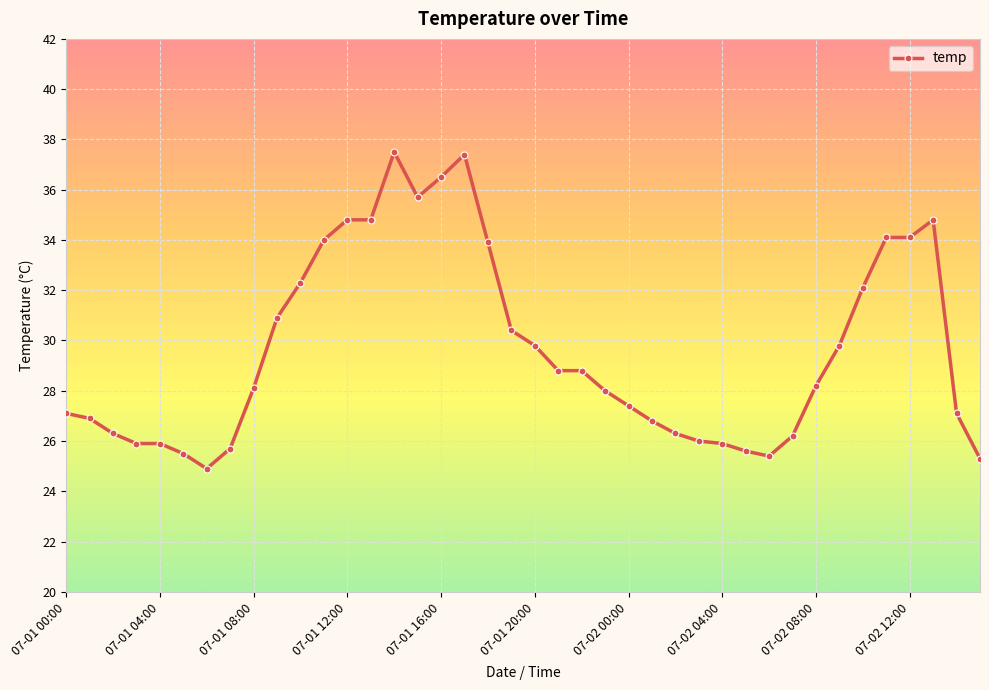

True or false: there are more than 2 points higher than both neighbors.

True